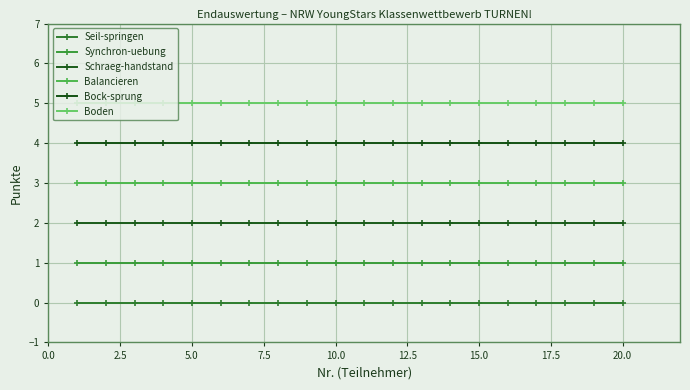

True or false: Seil-springen and Bock-sprung cross at least once.

False